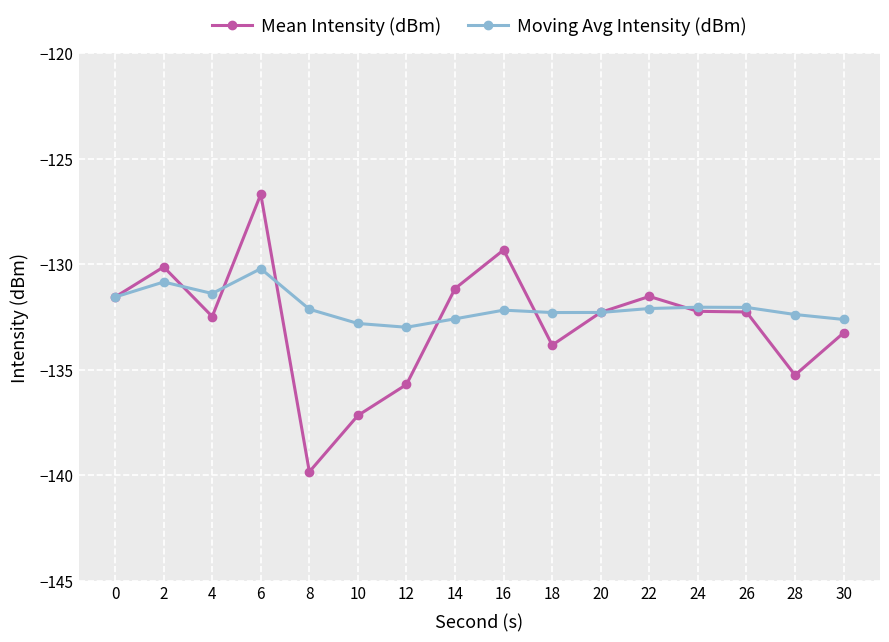

After their last crossing, which series has the higher values: Mean Intensity (dBm) or Moving Avg Intensity (dBm)?

Moving Avg Intensity (dBm)